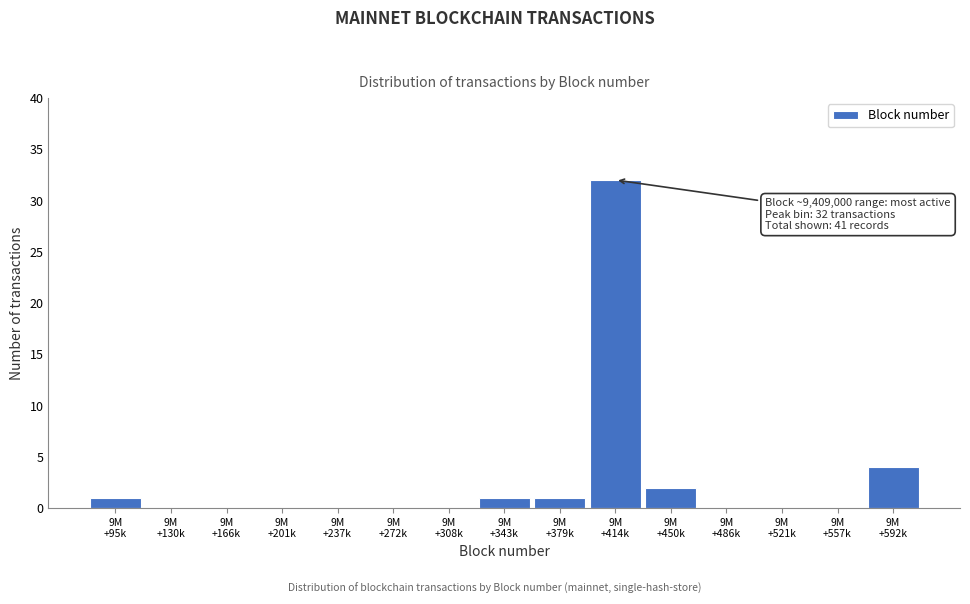

What is the sum of all values?

41